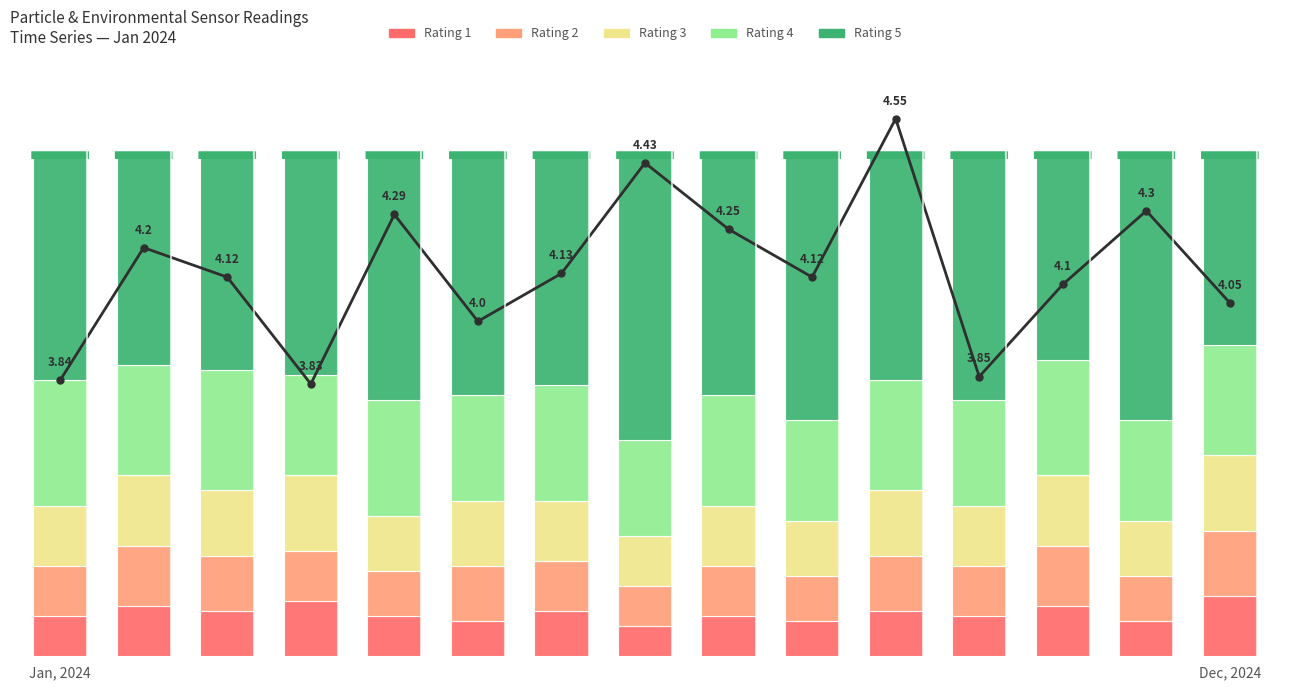

At which label does Rating 1 first exceed 8?

Dec, 2024